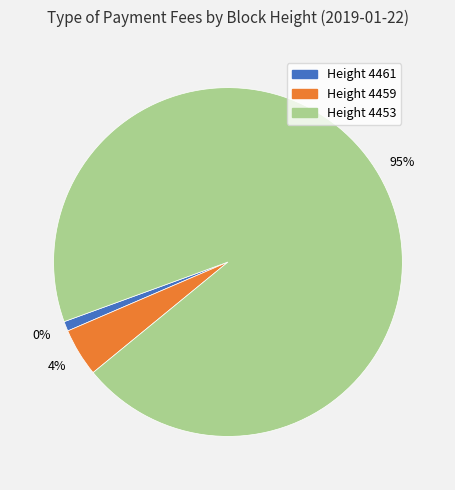

Do 4453 and 4461 together represent more than half of the pie?

Yes